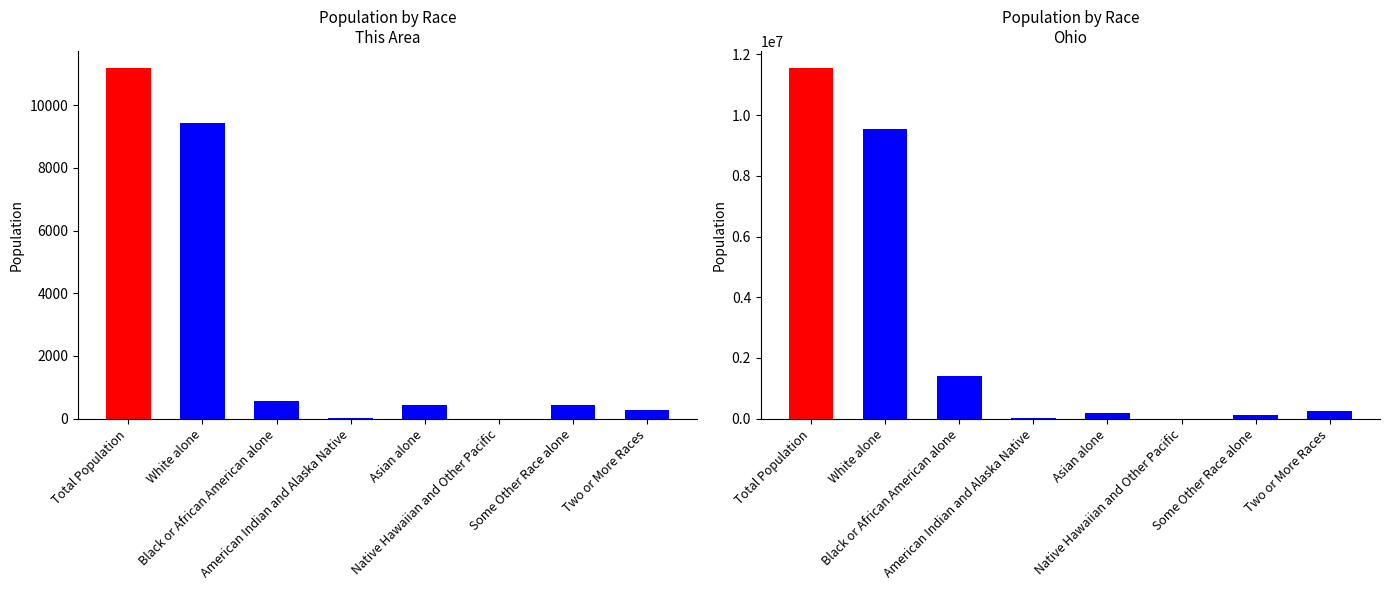

Which category has the highest value across all series?

Total Population